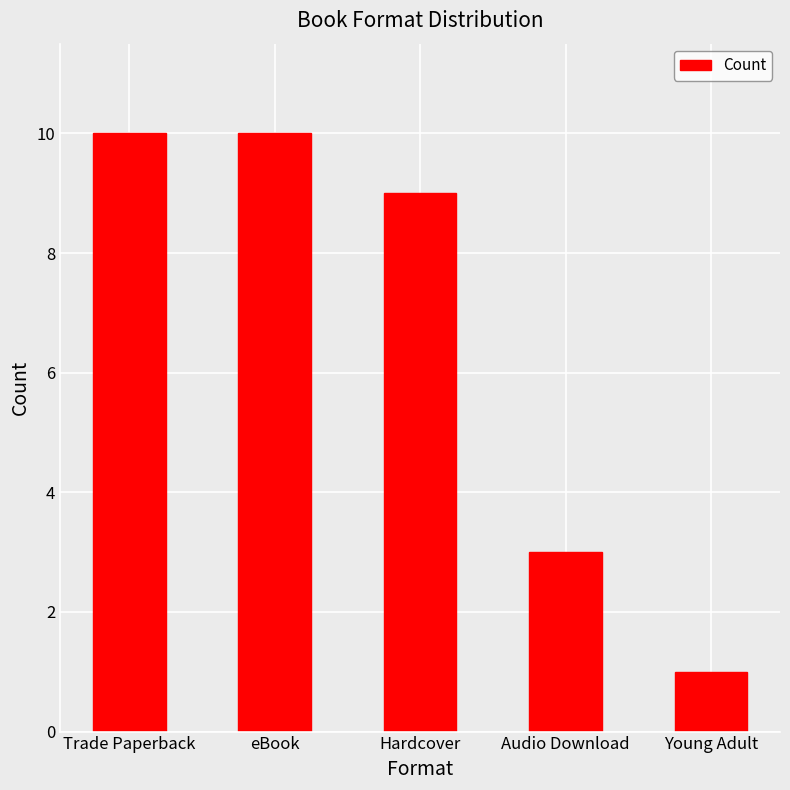

What is the value of the 3rd bar from the left?

9